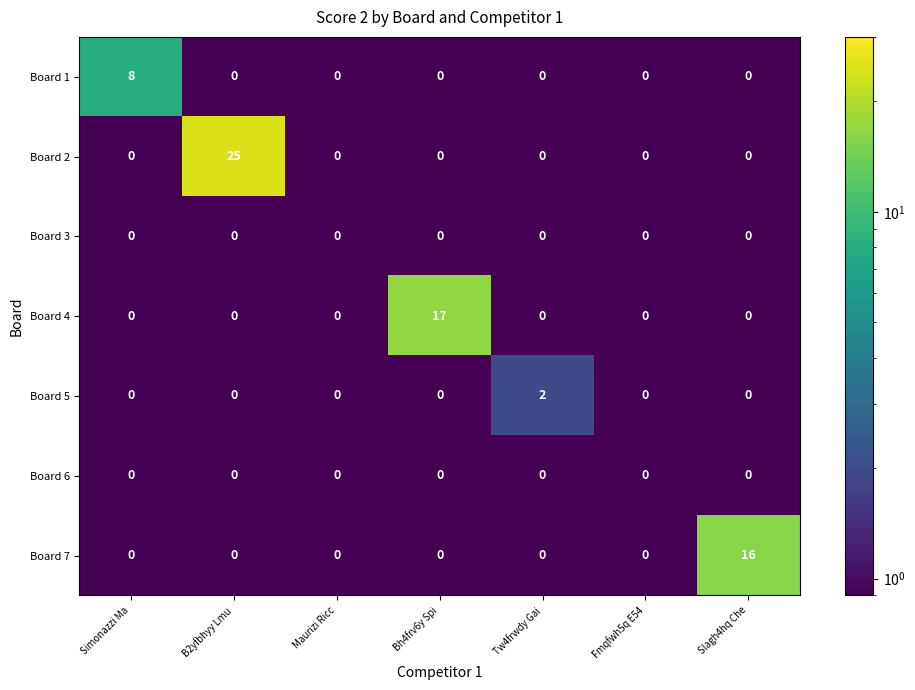

What is the maximum value shown in the chart?

25